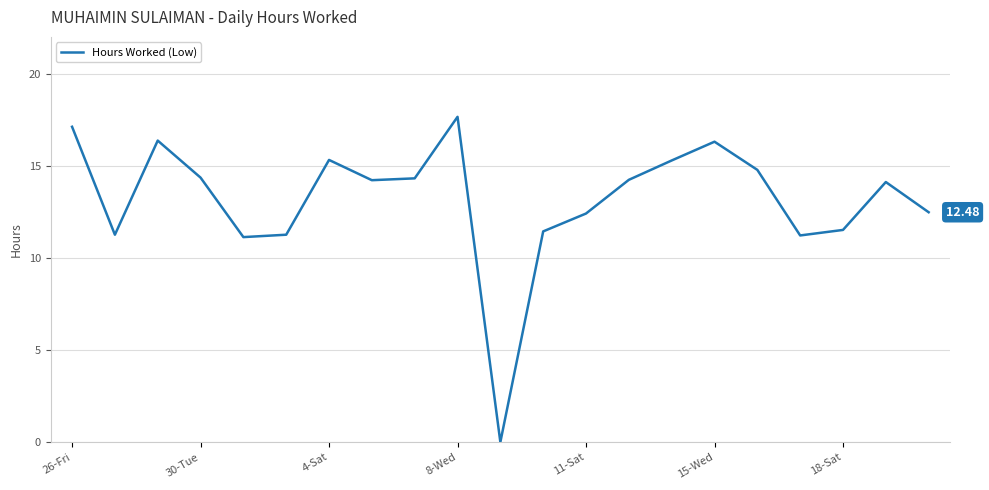

What is the difference between the maximum and minimum values?

17.7